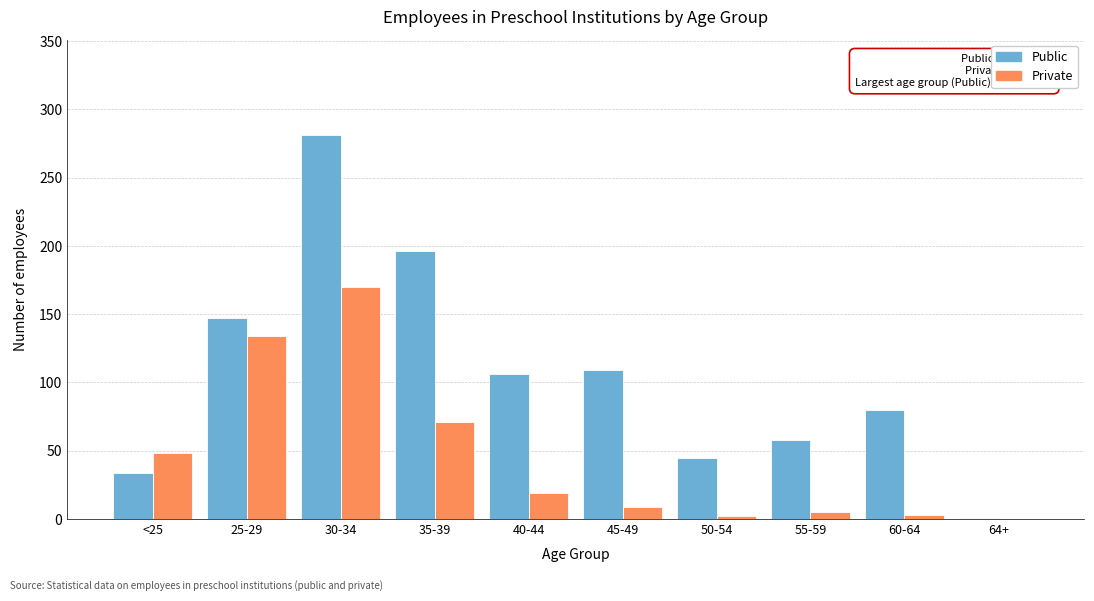

Where is Public nearest to the value 141?

25-29